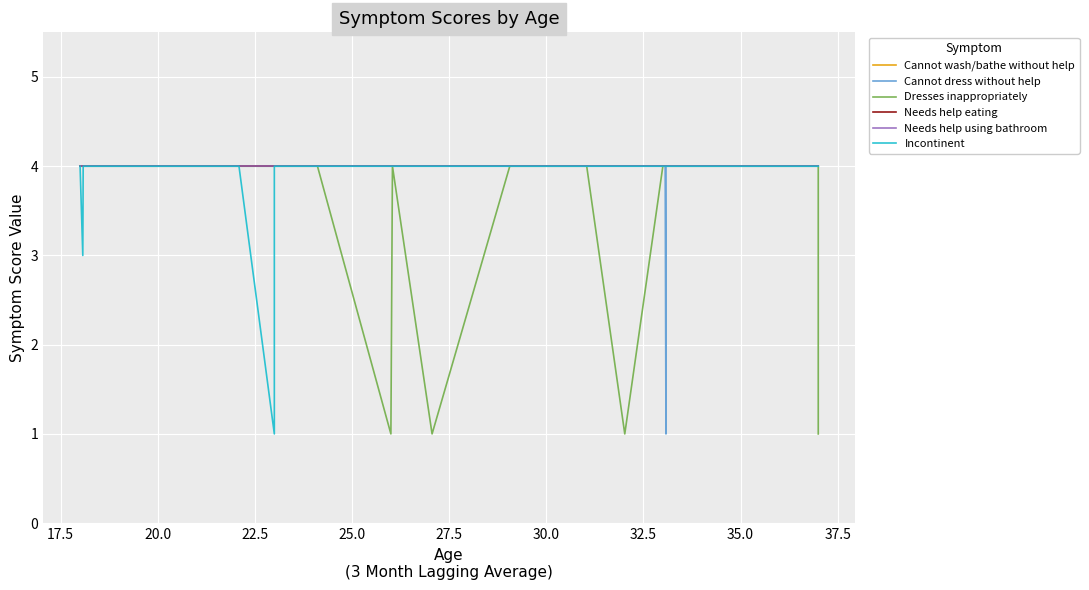

What is the label of the 16th point from the right?

30.0